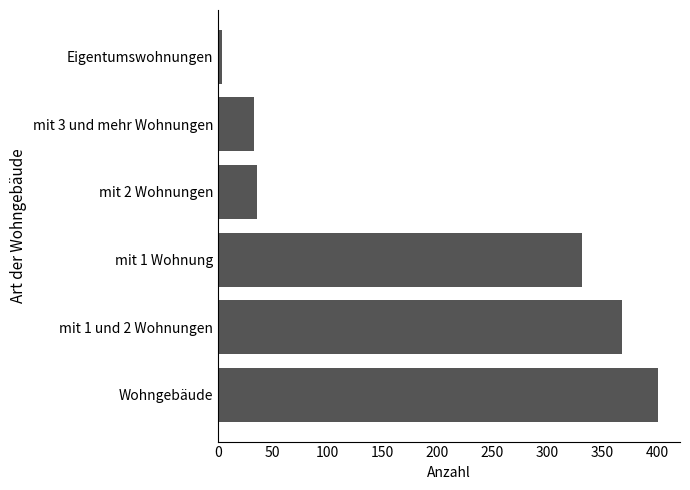

Are the bars grouped side by side (vs. stacked)?

No